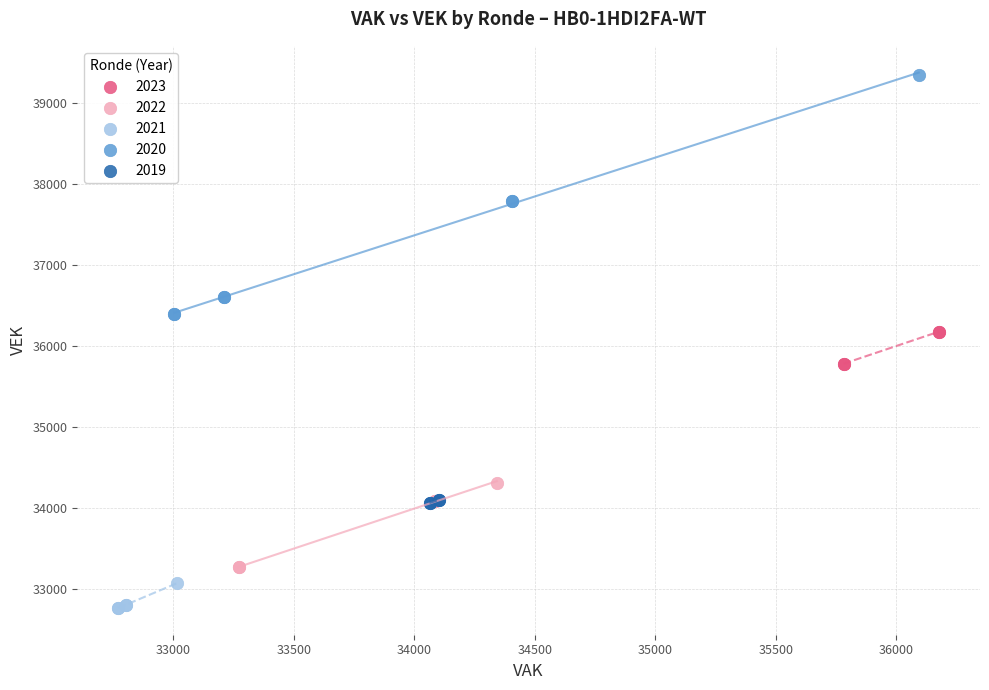

Which series has the widest spread of Y values?

2020